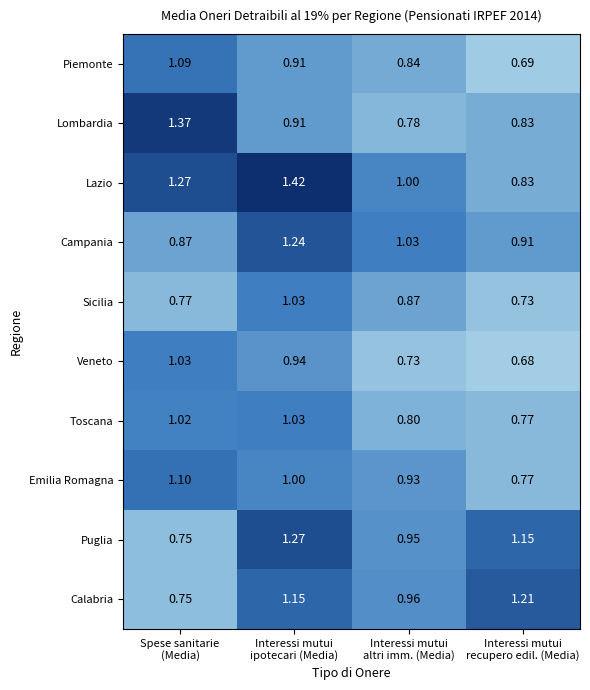

Which series has the largest total across all categories?

Lazio